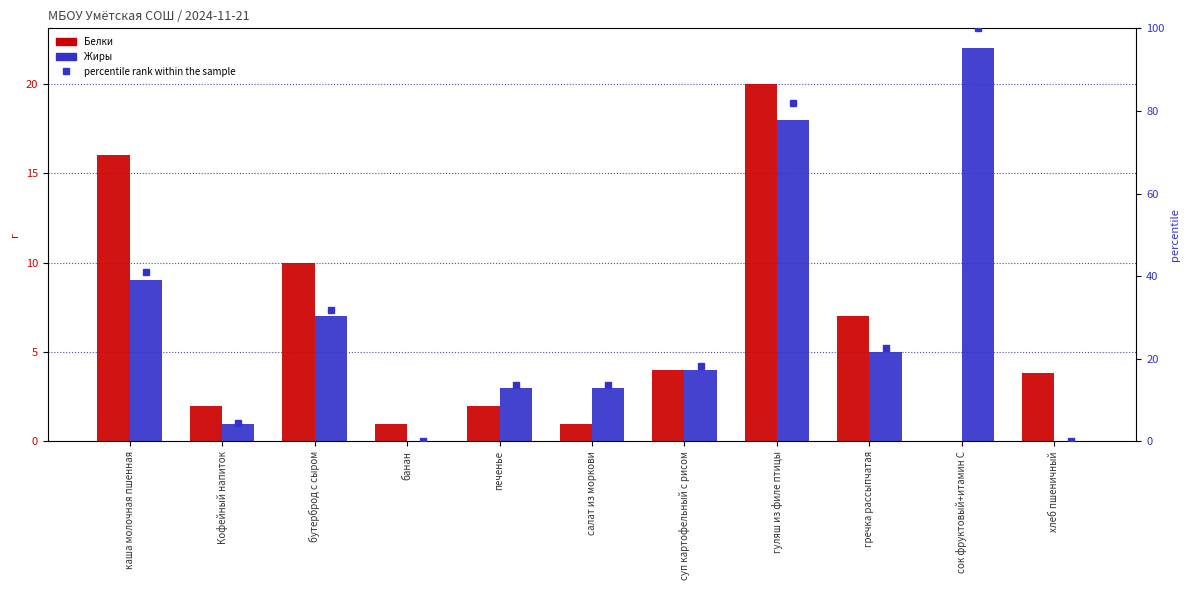

Between бутерброд с сыром and хлеб пшеничный, which is larger?

бутерброд с сыром